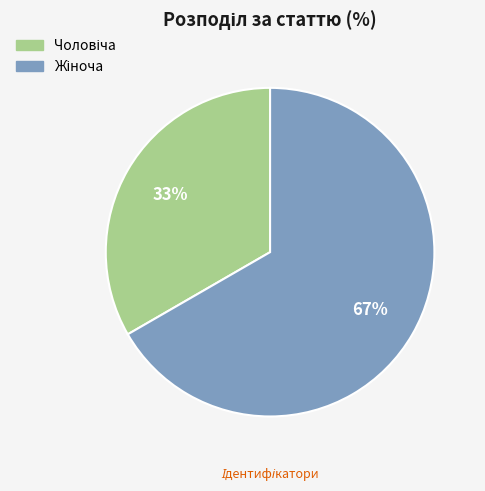

Does any single category account for the majority?

Yes